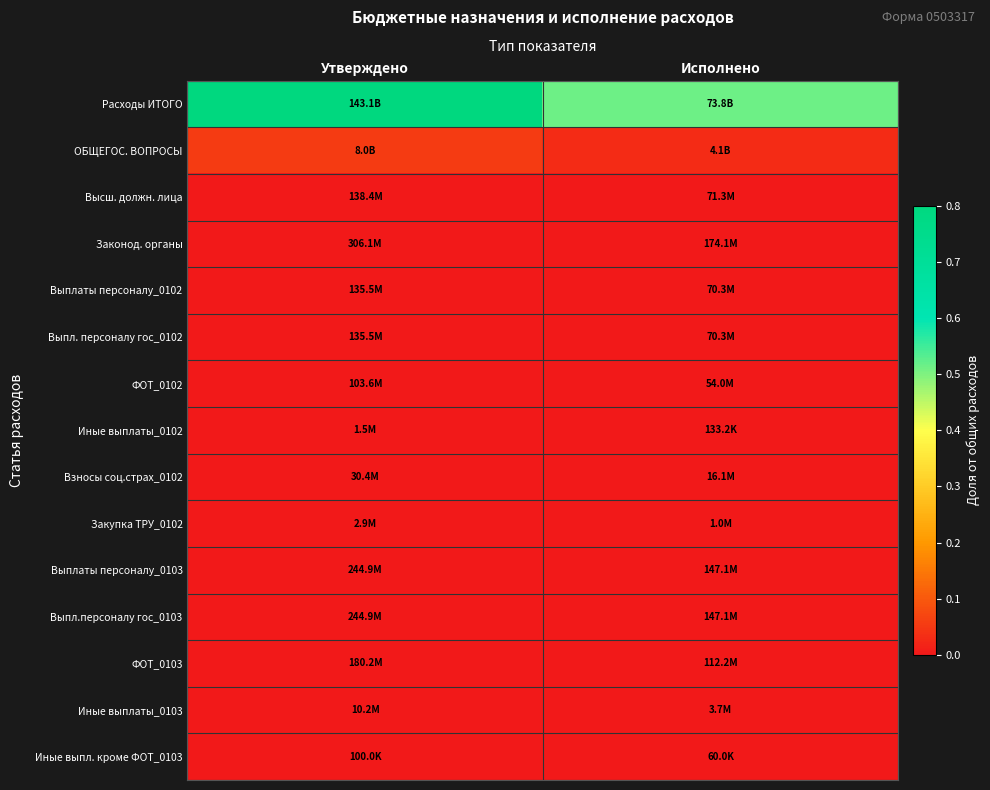

Reading right to left, extract all data points from this chart.

Расходы ИТОГО: Исполнено=0.5	Утверждено=1.0
ОБЩЕГОС. ВОПРОСЫ: Исполнено=0.0	Утверждено=0.1
Высш. должн. лица: Исполнено=0.0	Утверждено=0.0
Законод. органы: Исполнено=0.0	Утверждено=0.0
Выплаты персоналу_0102: Исполнено=0.0	Утверждено=0.0
Выпл. персоналу гос_0102: Исполнено=0.0	Утверждено=0.0
ФОТ_0102: Исполнено=0.0	Утверждено=0.0
Иные выплаты_0102: Исполнено=0.0	Утверждено=0.0
Взносы соц.страх_0102: Исполнено=0.0	Утверждено=0.0
Закупка ТРУ_0102: Исполнено=0.0	Утверждено=0.0
Выплаты персоналу_0103: Исполнено=0.0	Утверждено=0.0
Выпл.персоналу гос_0103: Исполнено=0.0	Утверждено=0.0
ФОТ_0103: Исполнено=0.0	Утверждено=0.0
Иные выплаты_0103: Исполнено=0.0	Утверждено=0.0
Иные выпл. кроме ФОТ_0103: Исполнено=0.0	Утверждено=0.0